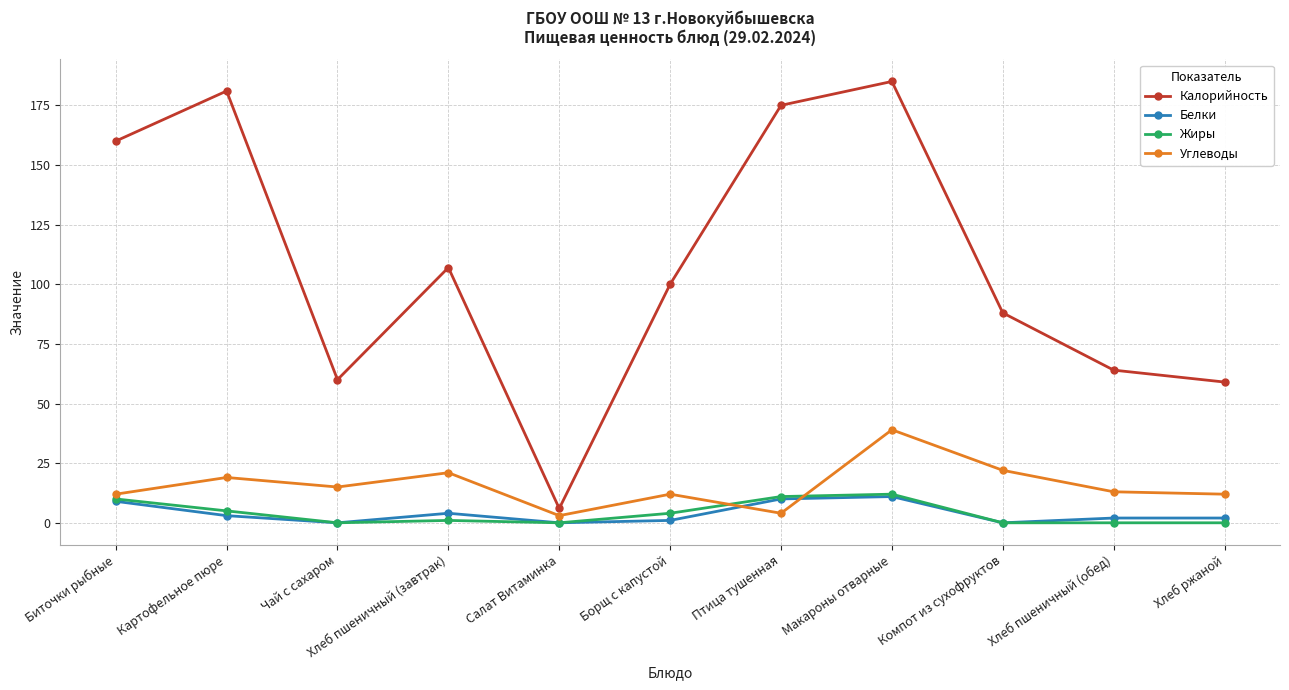

The Жиры series shows 0 at Хлеб ржаной. True or false?

True